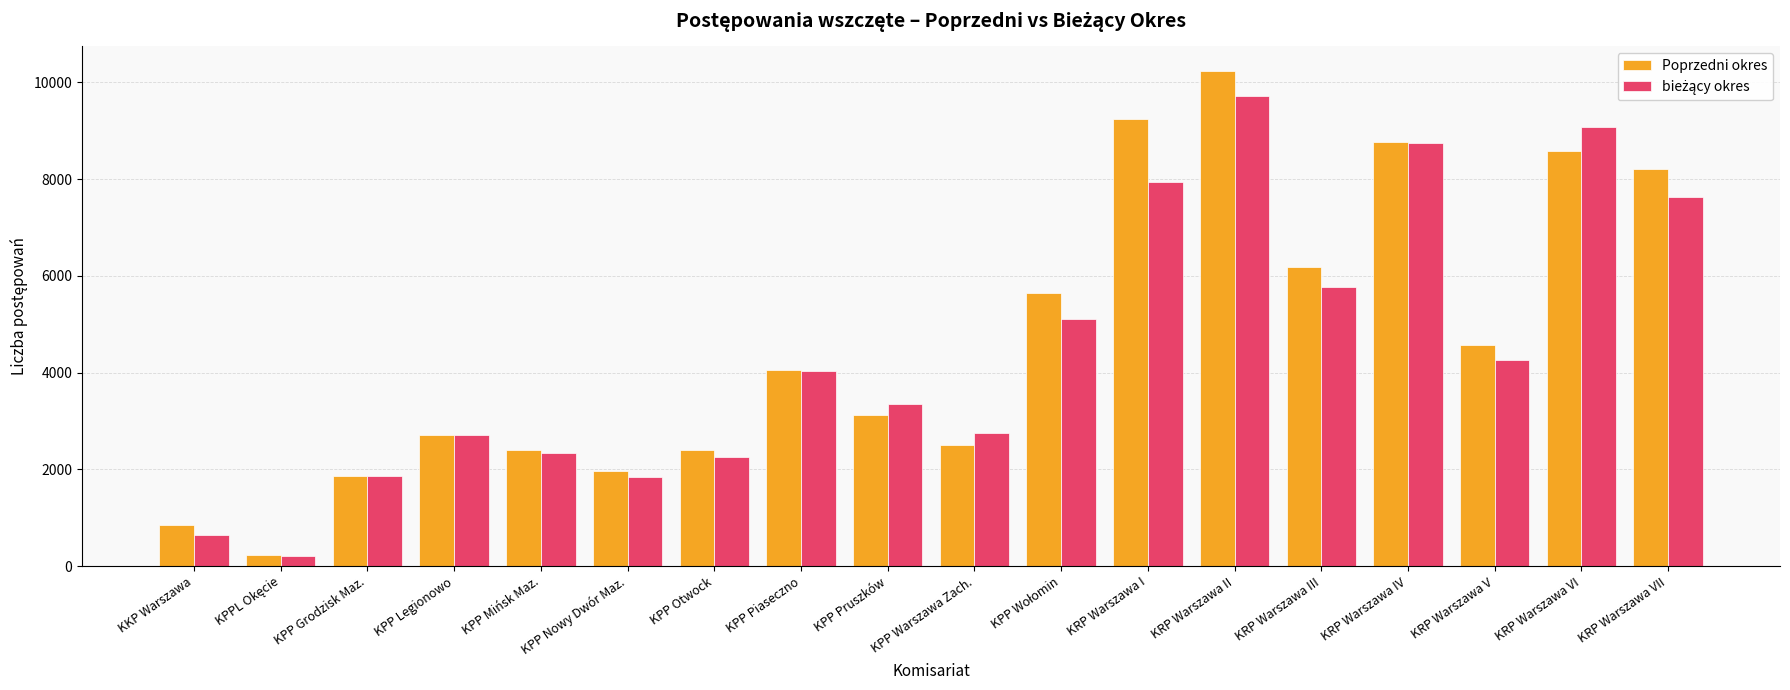

Which series has the largest range (max minus min)?

Poprzedni okres